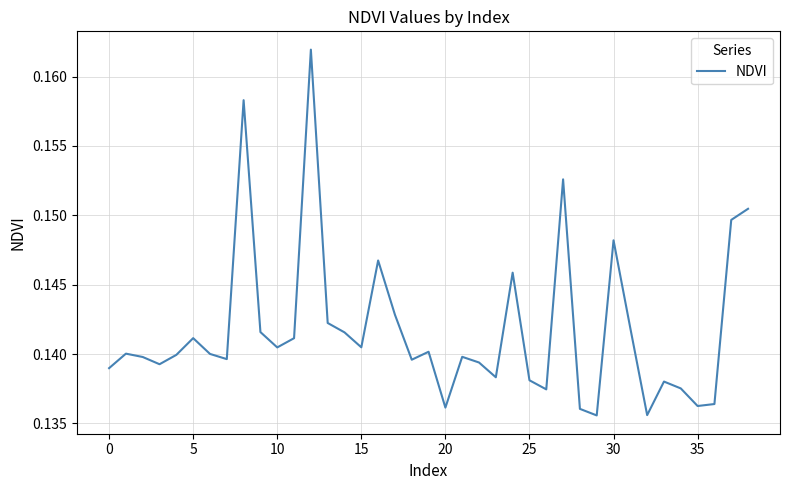

How many distinct data groups are displayed?

1